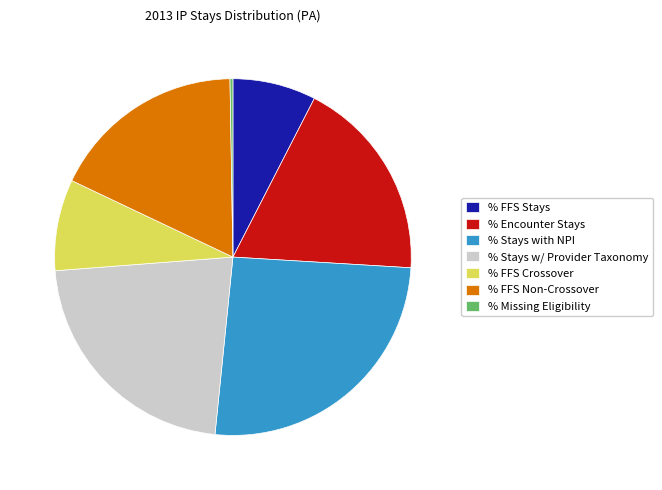

Does % FFS Stays represent more than half of the total?

No